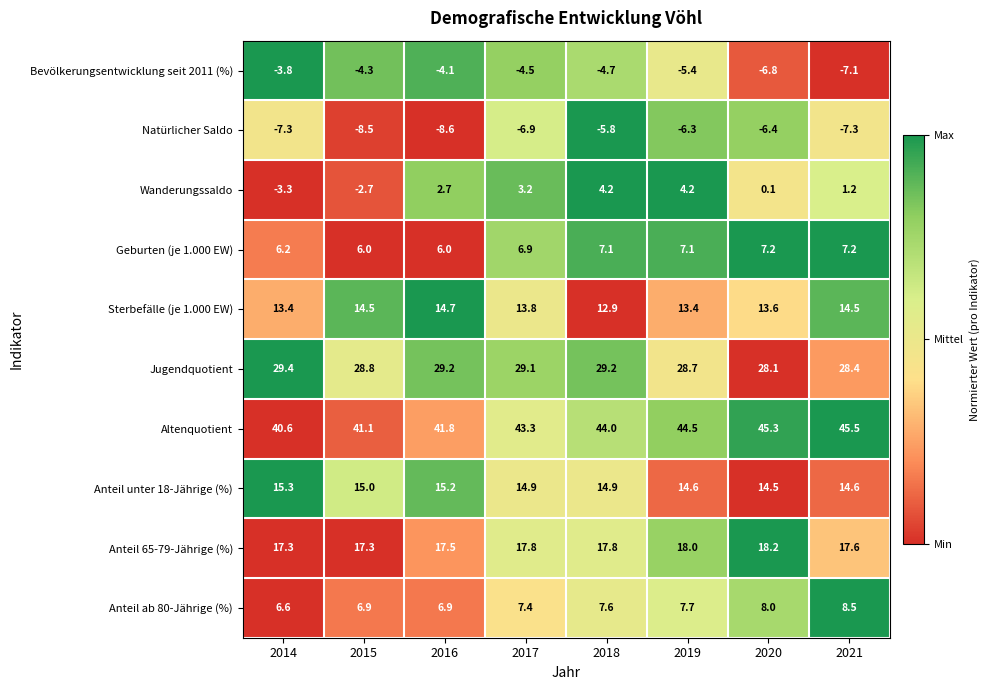

What is the total value across all series at 2015?

114.1